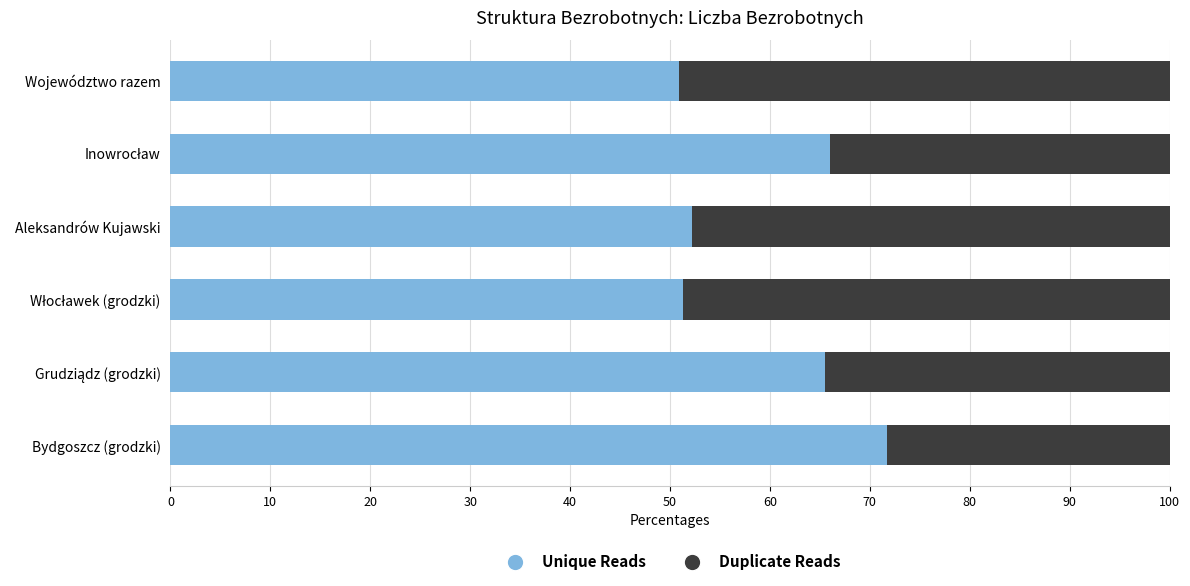

What is the average value of the Unique Reads series?

59.6